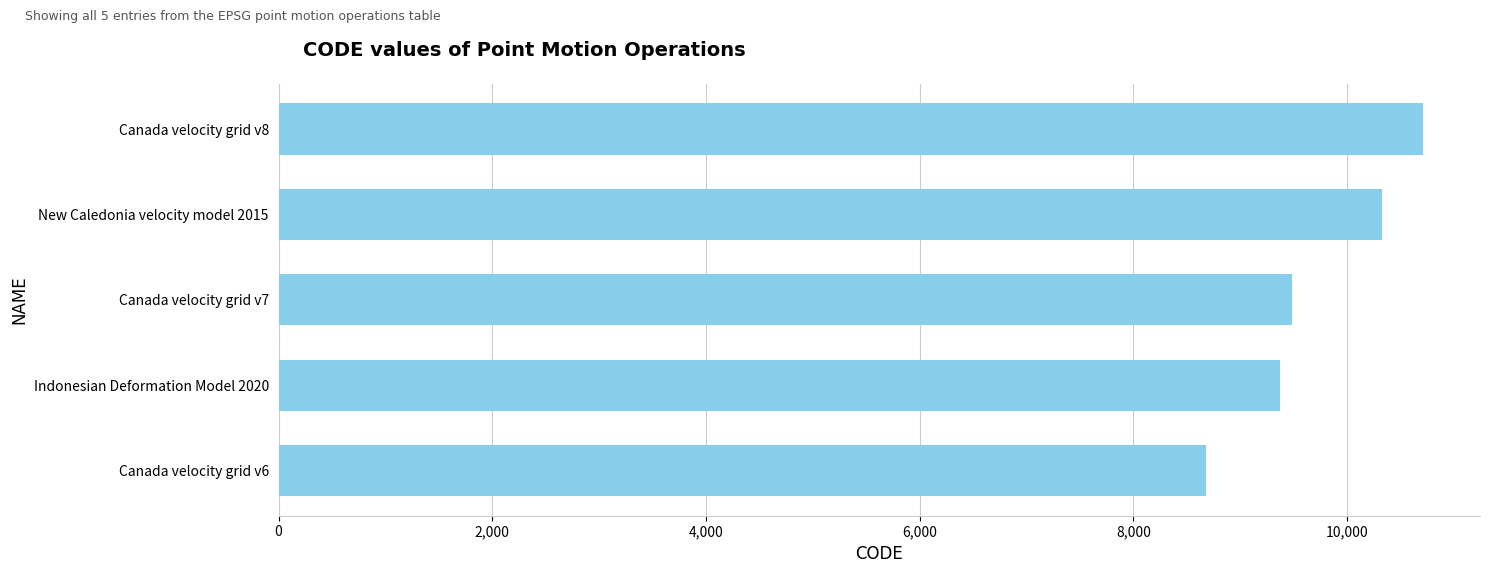

What is the average value?

9713